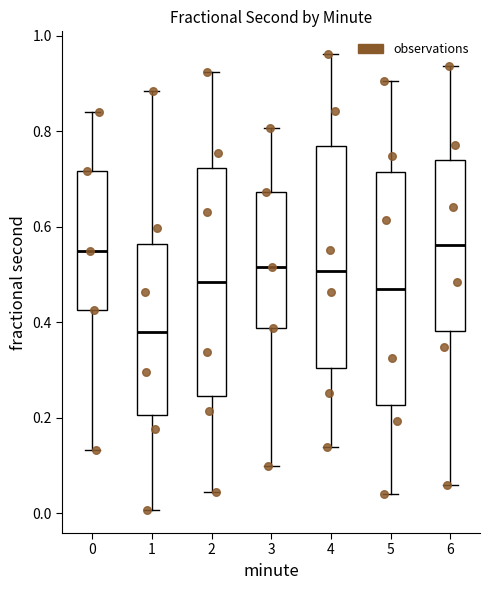

Reading left to right, read every box against the y-axis: the position of its median line, the range the box covers, and the ends of its whiskers. The values are not printed on the chart, so give them approximately, as read against the axis.

0: median 0.54, box 0.42 to 0.72, whiskers 0.14 to 0.84
1: median 0.38, box 0.20 to 0.56, whiskers 0.00 to 0.88
2: median 0.48, box 0.24 to 0.72, whiskers 0.04 to 0.92
3: median 0.52, box 0.38 to 0.68, whiskers 0.10 to 0.80
4: median 0.50, box 0.30 to 0.76, whiskers 0.14 to 0.96
5: median 0.46, box 0.22 to 0.72, whiskers 0.04 to 0.90
6: median 0.56, box 0.38 to 0.74, whiskers 0.06 to 0.94